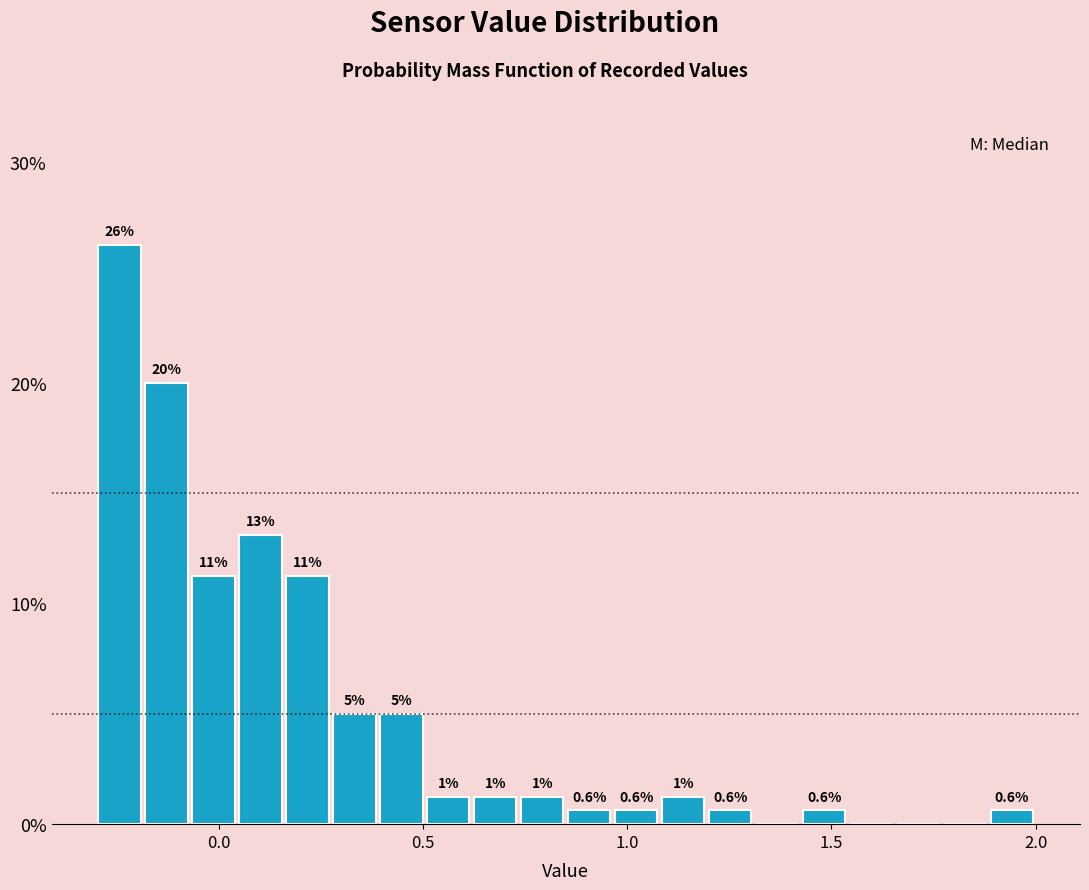

Around what value on the x-axis is the tallest bar? Give the approximate position of its centre, as read against the axis.

-0.25